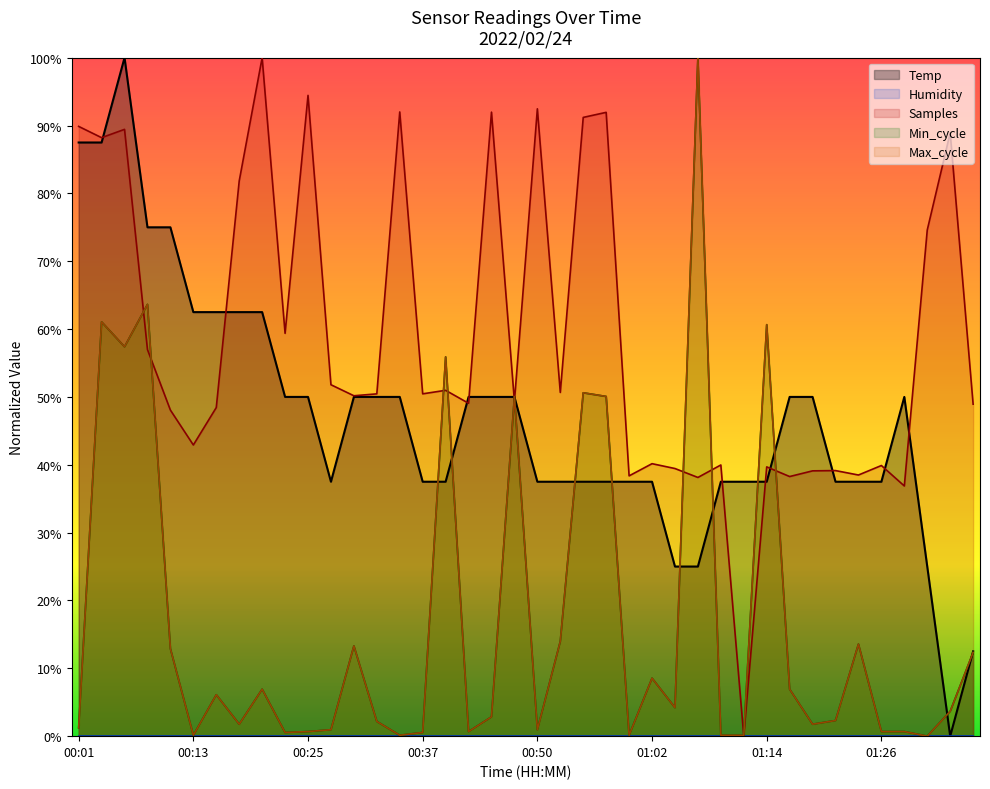

What is the approximate value at 00:45?

50.0